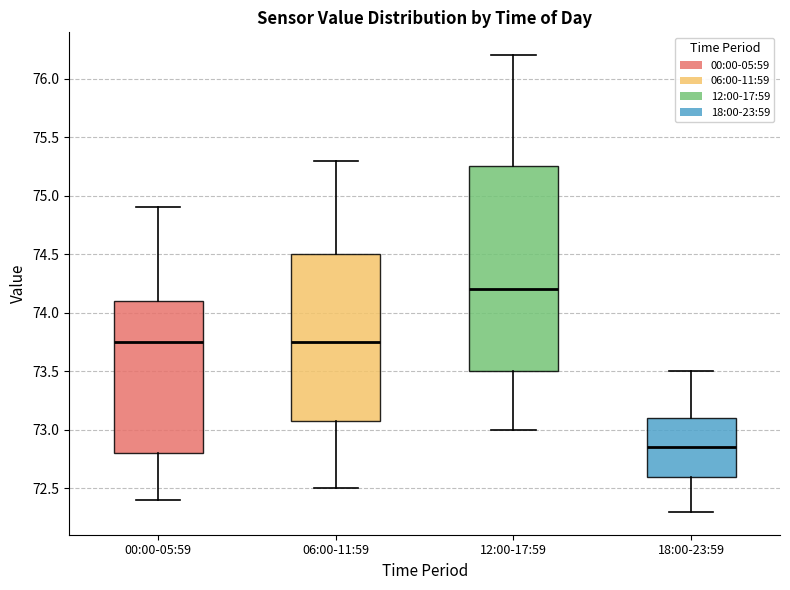

Which box's median line is the lowest?

18:00-23:59